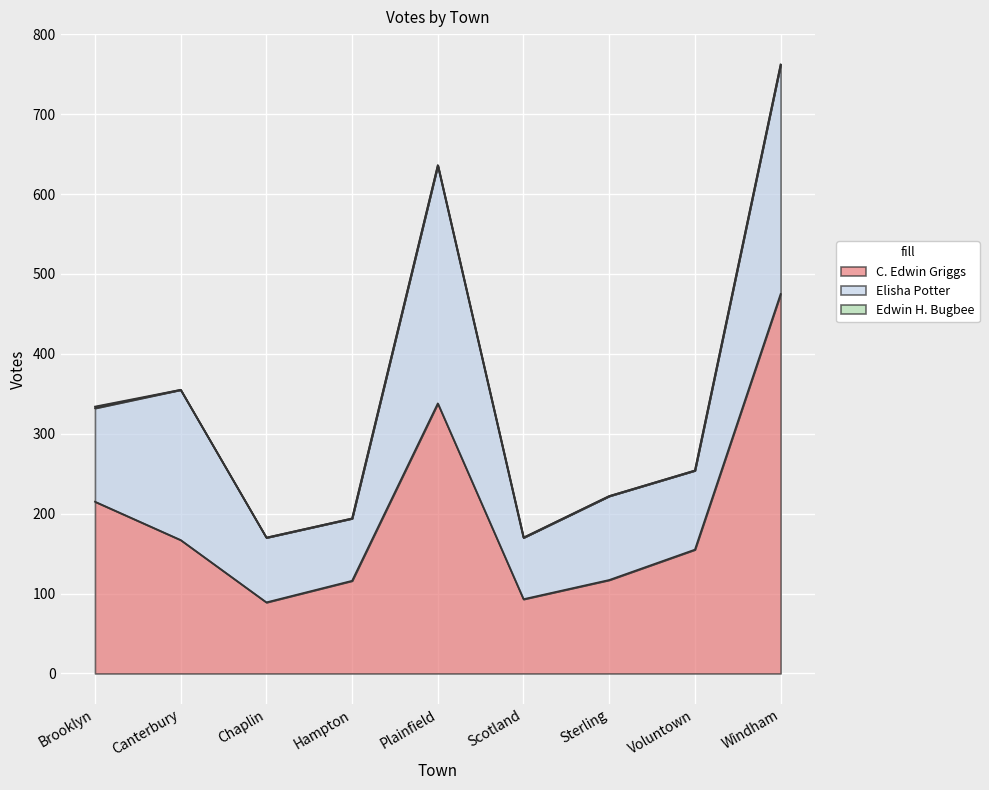

Rank the categories by C. Edwin Griggs value from highest to lowest.

Windham, Plainfield, Brooklyn, Canterbury, Voluntown, Sterling, Hampton, Scotland, Chaplin